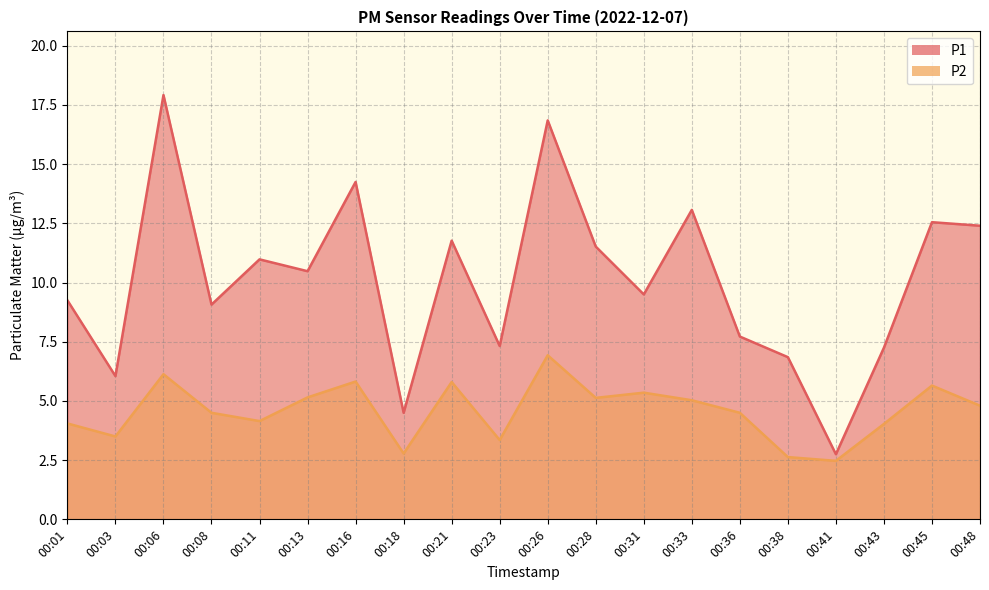

The P1 series shows 4.8 at 00:28. True or false?

False